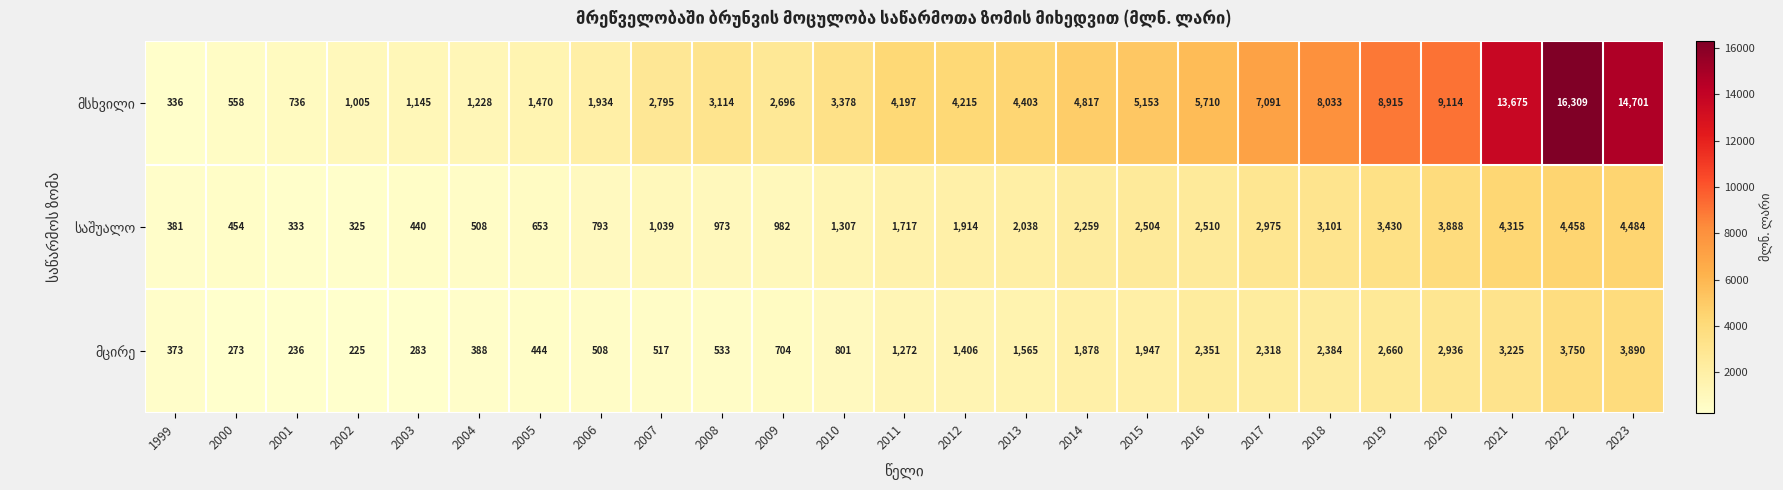

At how many categories does at least one series exceed 6159?

7